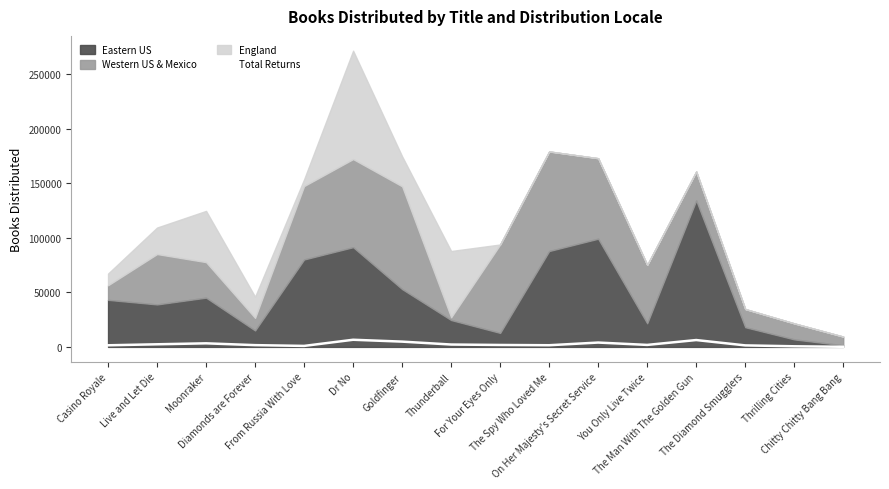

What value does the data have at The Spy Who Loved Me?

1525